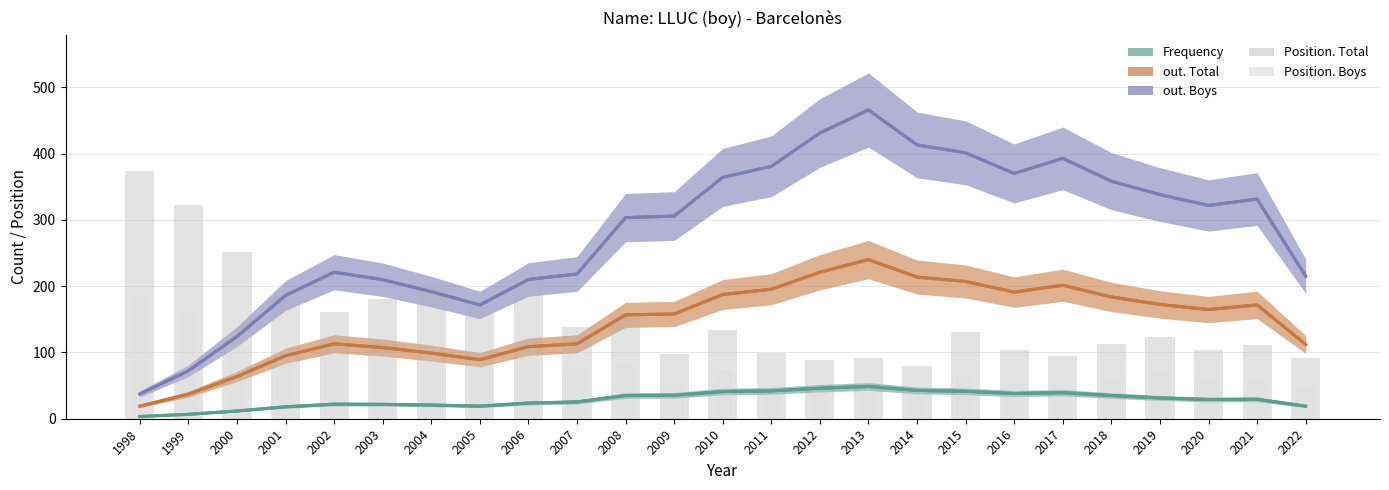

Reading left to right, list all the values displayed in this chart.

out. Boys: 37.3	72.3	124.0	186.0	221.0	209.7	191.7	171.7	210.0	218.3	303.3	305.7	364.0	380.7	431.0	465.7	413.0	401.0	370.0	392.7	358.3	338.0	321.7	331.3	215.0
out. Total: 19.0	37.0	63.7	95.0	113.0	107.3	99.0	89.0	108.7	113.0	156.7	158.0	187.3	195.3	221.0	240.0	213.7	207.0	191.0	201.3	183.7	172.3	164.7	171.7	112.0
Frequency: 3.3	6.7	11.7	18.0	22.0	21.7	20.7	19.0	23.7	25.3	35.0	35.3	41.0	42.0	46.0	48.7	42.7	41.3	38.0	39.3	35.0	31.3	29.0	29.3	19.0
Position. Total: 373.0	322.0	252.0	183.0	161.0	180.0	202.0	169.0	209.0	139.0	154.0	97.0	134.0	99.0	89.0	91.0	80.0	131.0	103.0	94.0	113.0	124.0	104.0	111.0	91.0
Position. Boys: 184.0	161.0	130.0	102.0	90.0	99.0	106.0	87.0	107.0	75.0	83.0	56.0	72.0	51.0	47.0	49.0	42.0	68.0	55.0	52.0	61.0	69.0	57.0	57.0	49.0